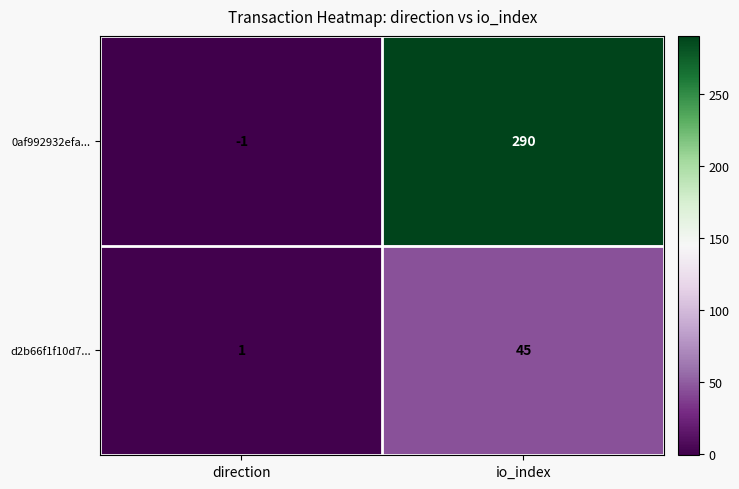

What is the average value of the d2b66f1f10d7... series?

23